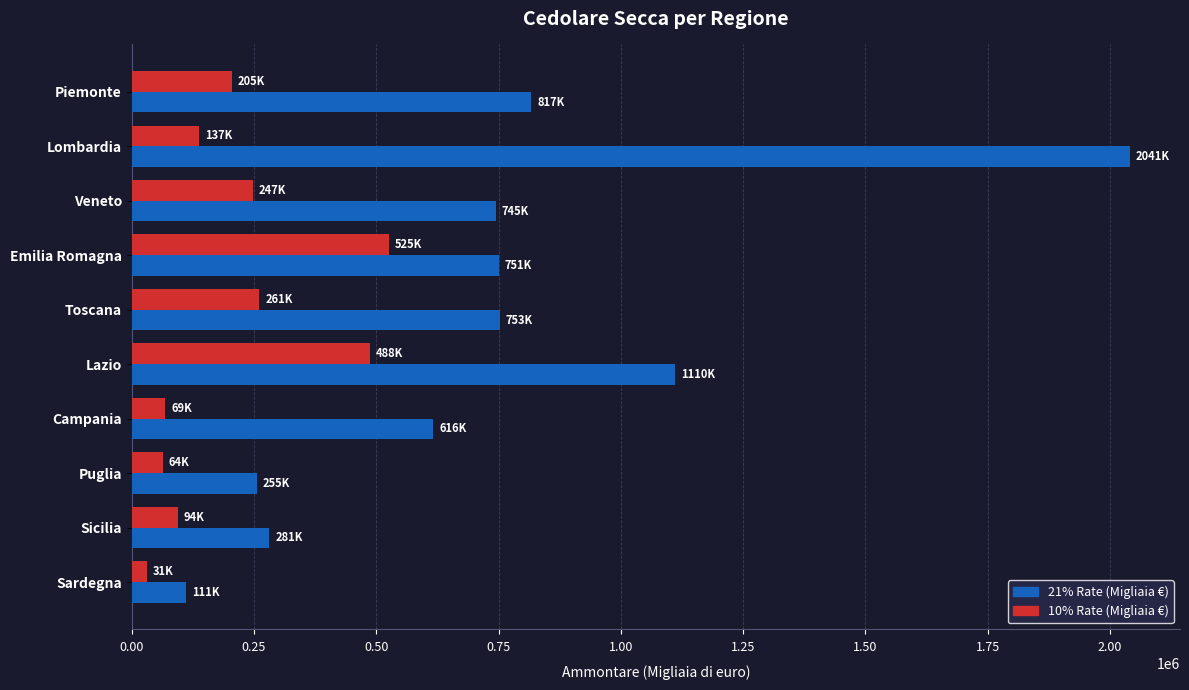

At which category is the sum across all series the highest?

Lombardia